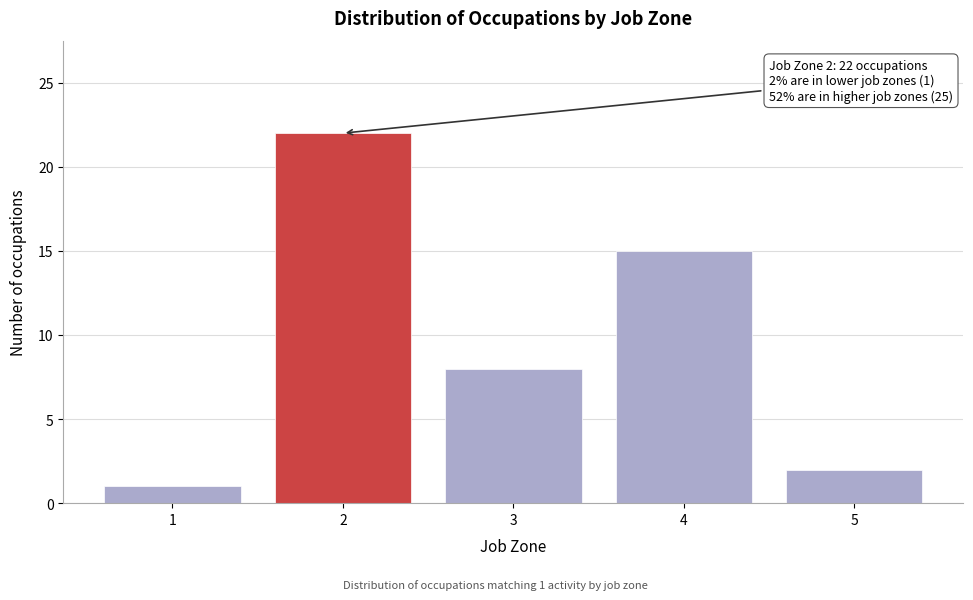

Reading left to right, what are all the values shown in this chart?

1=1	2=22	3=8	4=15	5=2